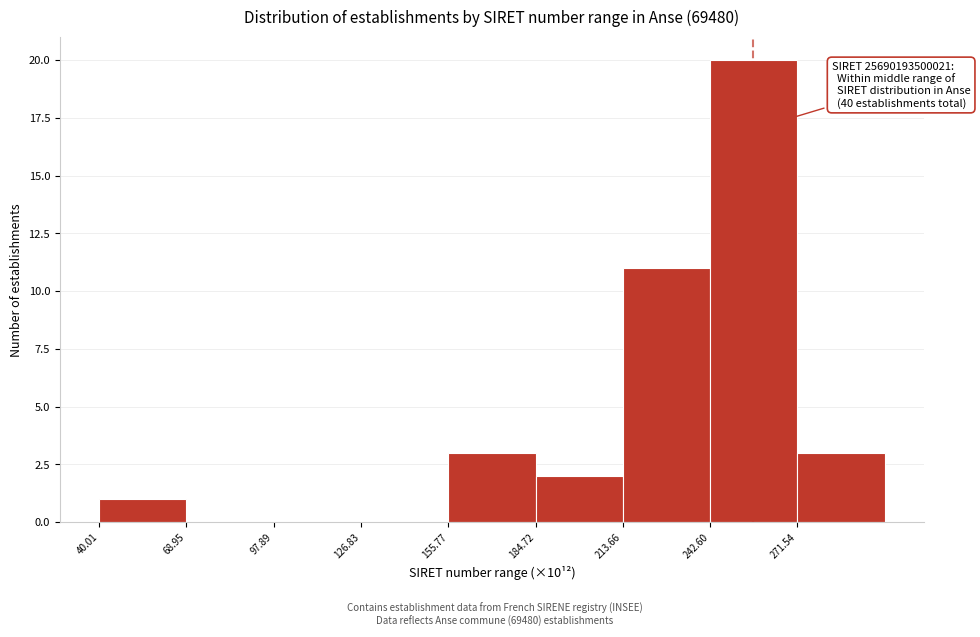

Over which range of the x-axis is the bar tallest?

245 to 270